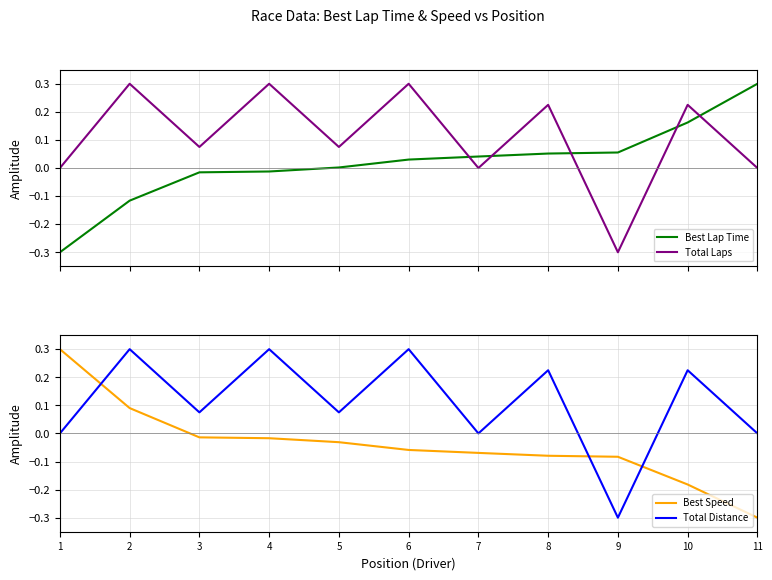

Count the number of categories in the chart.

11